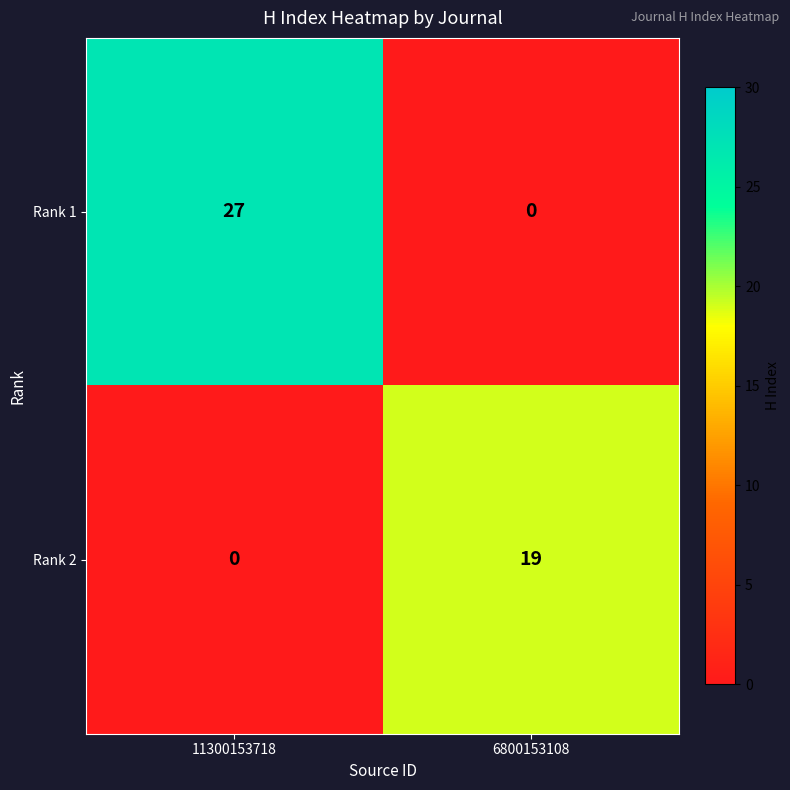

Which series has the largest total across all categories?

Rank 1